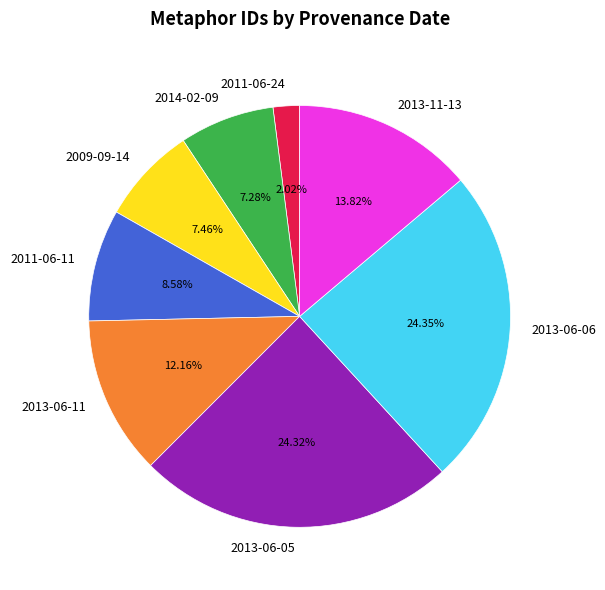

Is it true that 2013-06-06 is 5% of the pie?

False